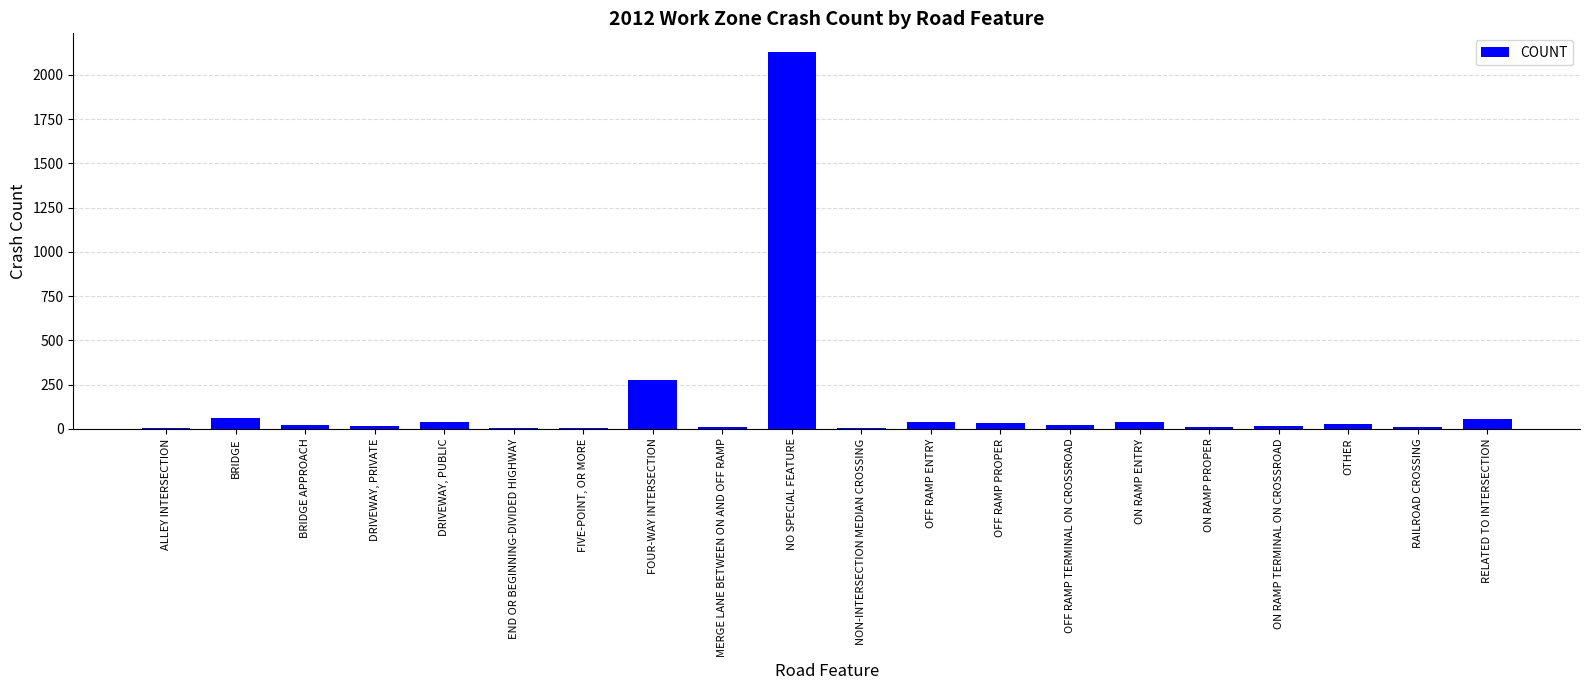

Which has a higher value, OFF RAMP ENTRY or FOUR-WAY INTERSECTION?

FOUR-WAY INTERSECTION